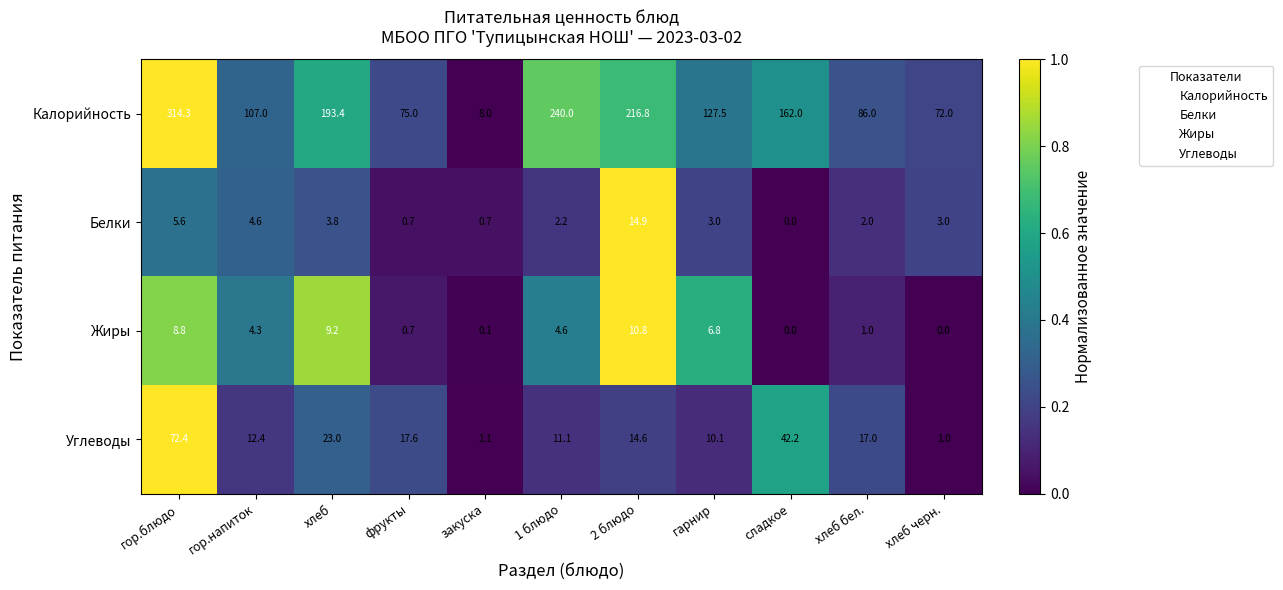

Between 1 блюдо and хлеб бел., which series saw the biggest shift?

Калорийность